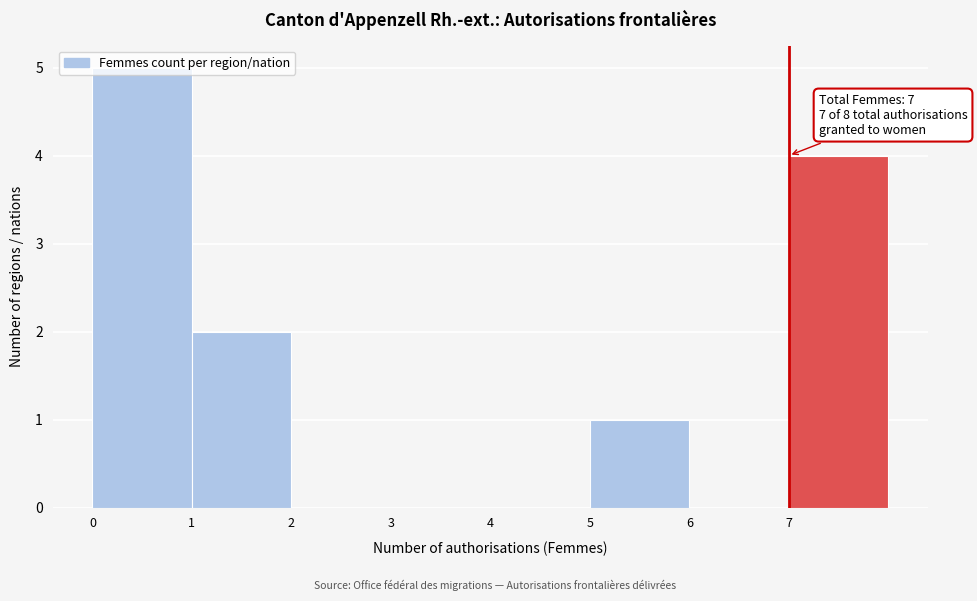

Over which range of the x-axis is the bar tallest?

0 to 1